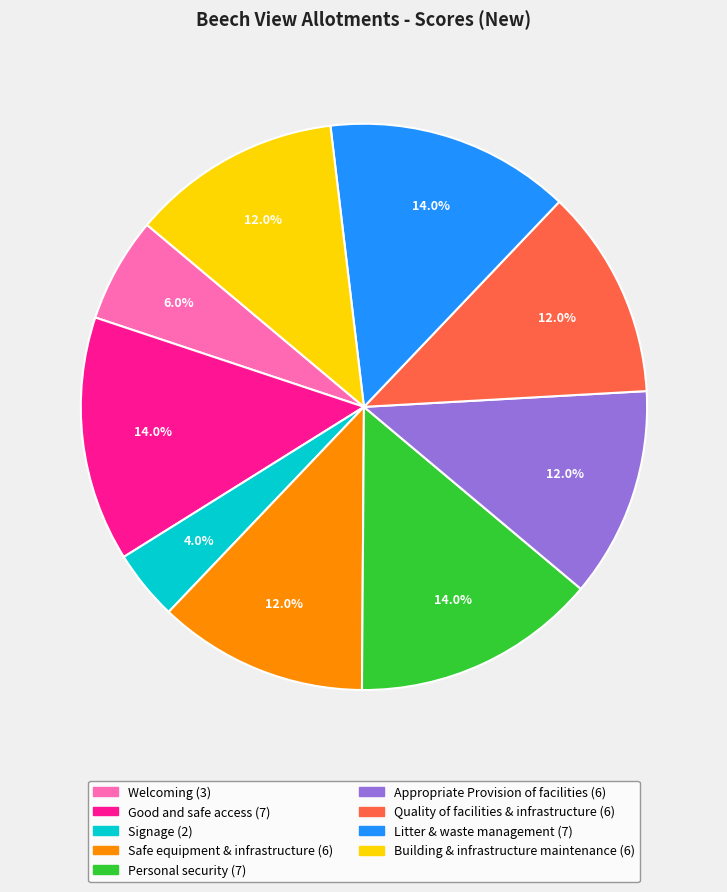

Is it true that Good and safe access is 14% of the pie?

True